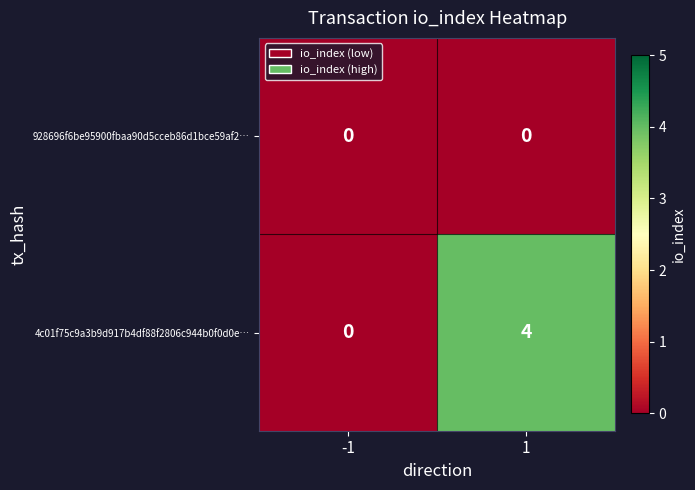

Reading left to right, extract all data points from this chart.

928696f6be95900fbaa90d5cceb86d1bce59af2…: 0	0
4c01f75c9a3b9d917b4df88f2806c944b0f0d0e…: 0	4